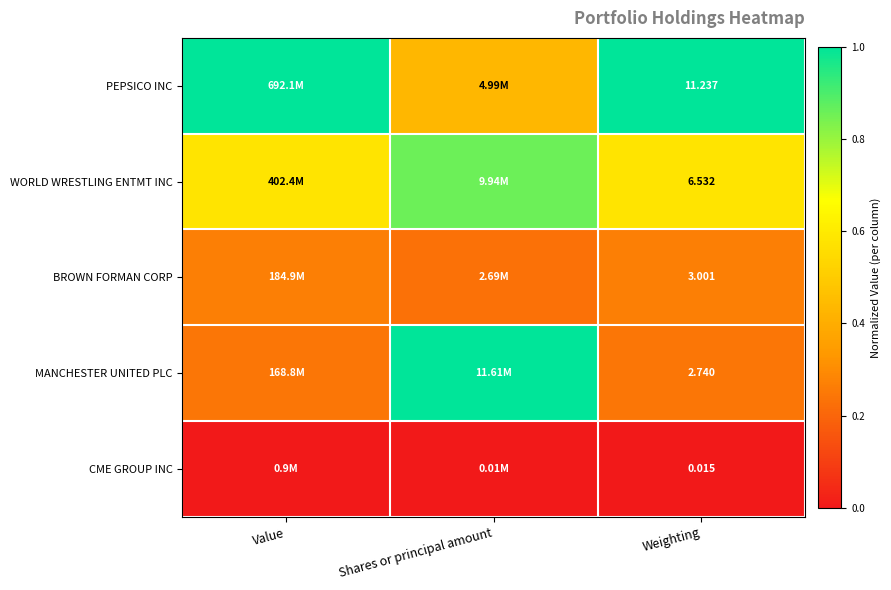

At which label does MANCHESTER UNITED PLC reach its peak?

Shares or principal amount